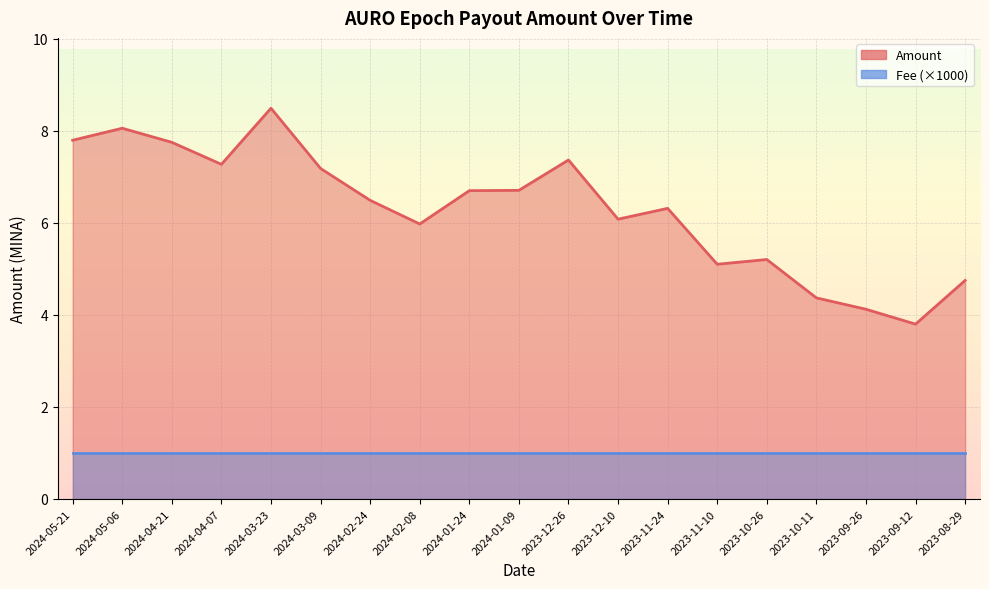

Reading right to left, transcribe all the data shown in this chart.

2023-08-29=4.7	2023-09-12=3.8	2023-09-26=4.1	2023-10-11=4.4	2023-10-26=5.2	2023-11-10=5.1	2023-11-24=6.3	2023-12-10=6.1	2023-12-26=7.4	2024-01-09=6.7	2024-01-24=6.7	2024-02-08=6.0	2024-02-24=6.5	2024-03-09=7.2	2024-03-23=8.5	2024-04-07=7.3	2024-04-21=7.7	2024-05-06=8.1	2024-05-21=7.8